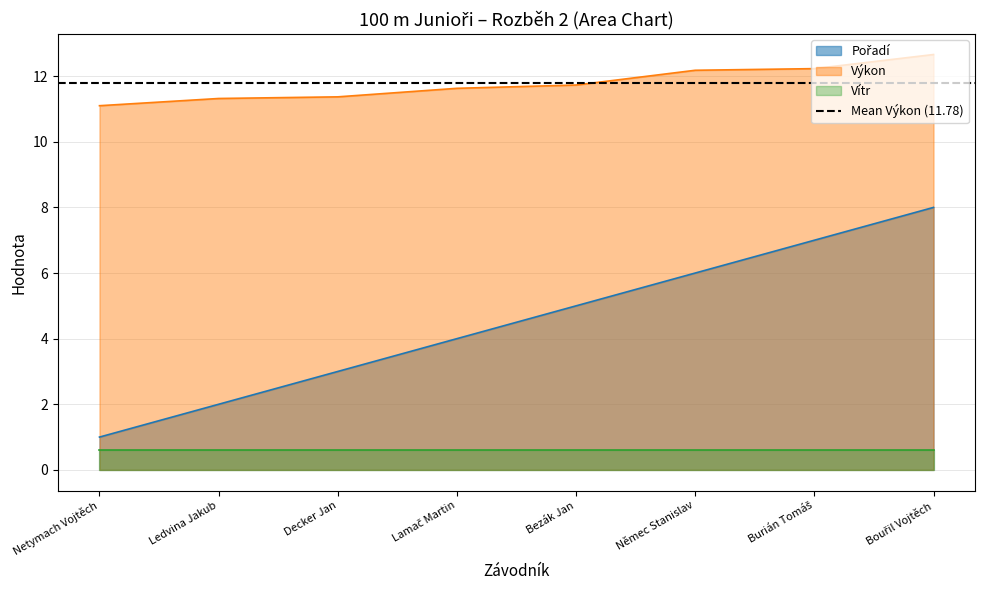

Is it true that Výkon equals 11.4 at Decker Jan?

True